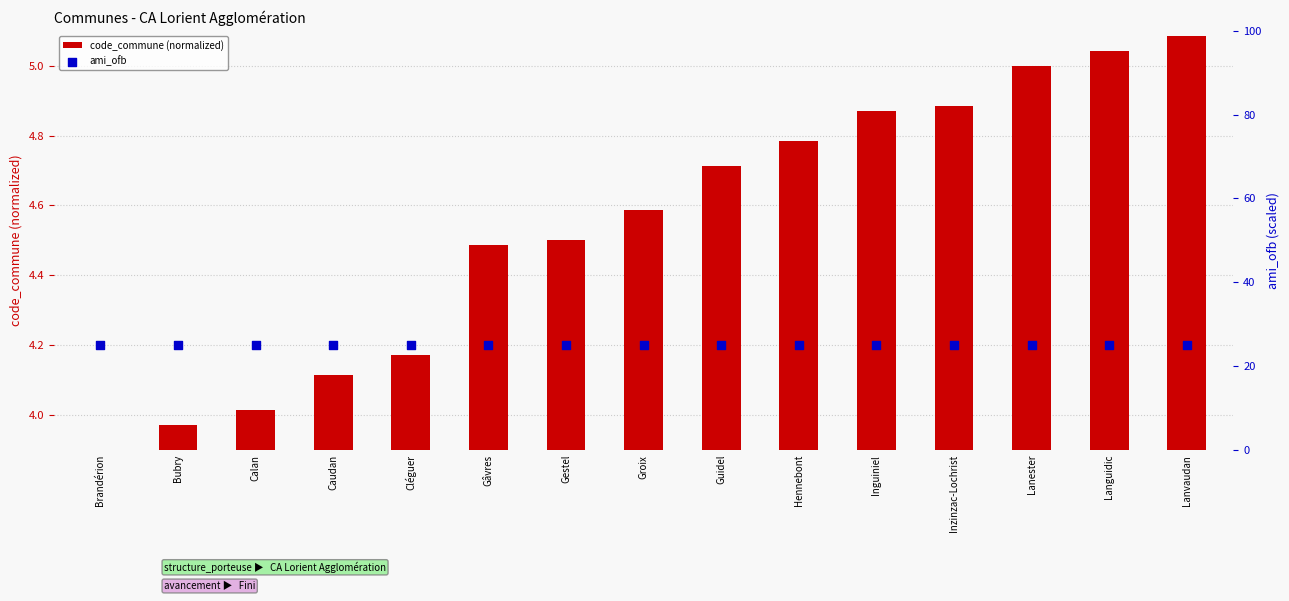

At which category is the sum across all series the highest?

Lanvaudan